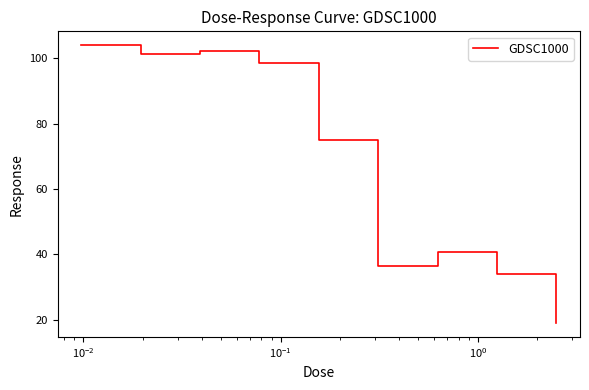

What is the sum of all values?

610.8